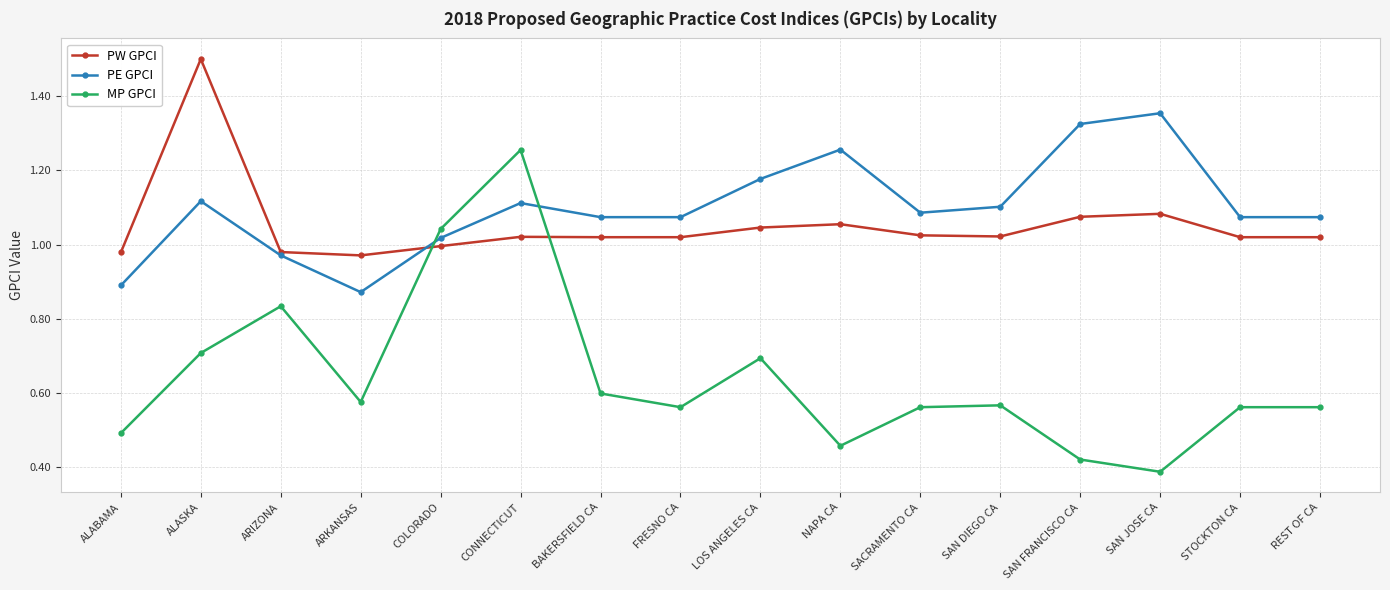

Which series has the largest total across all categories?

PE GPCI